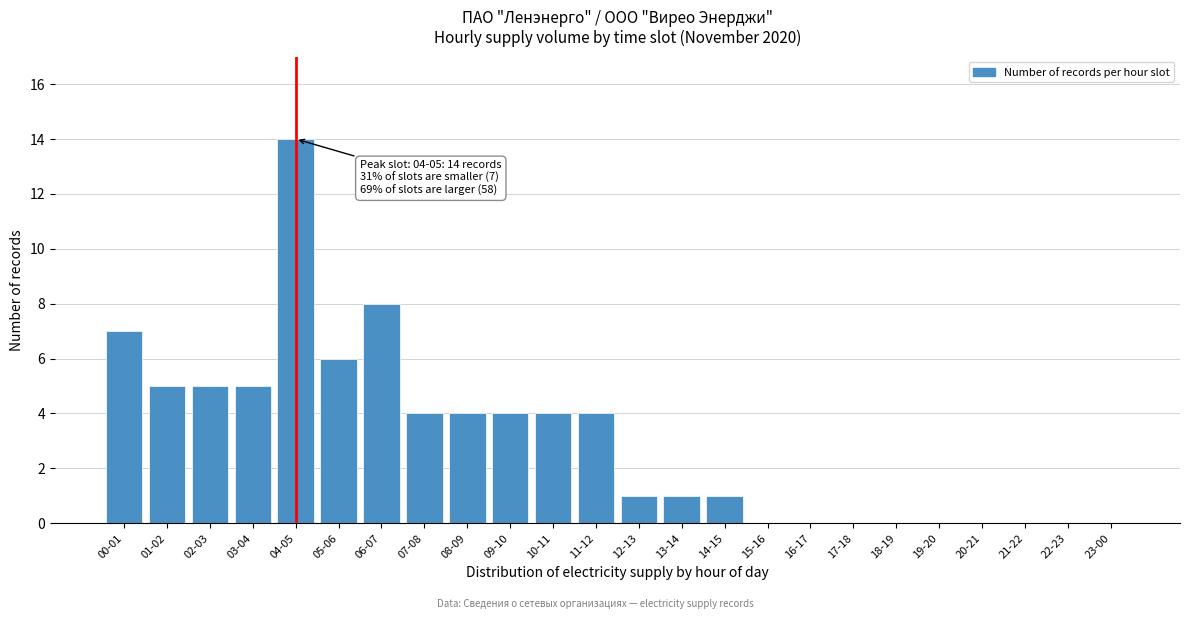

Reading left to right, what are all the values shown in this chart?

00-01=7	01-02=5	02-03=5	03-04=5	04-05=14	05-06=6	06-07=8	07-08=4	08-09=4	09-10=4	10-11=4	11-12=4	12-13=1	13-14=1	14-15=1	15-16=0	16-17=0	17-18=0	18-19=0	19-20=0	20-21=0	21-22=0	22-23=0	23-00=0